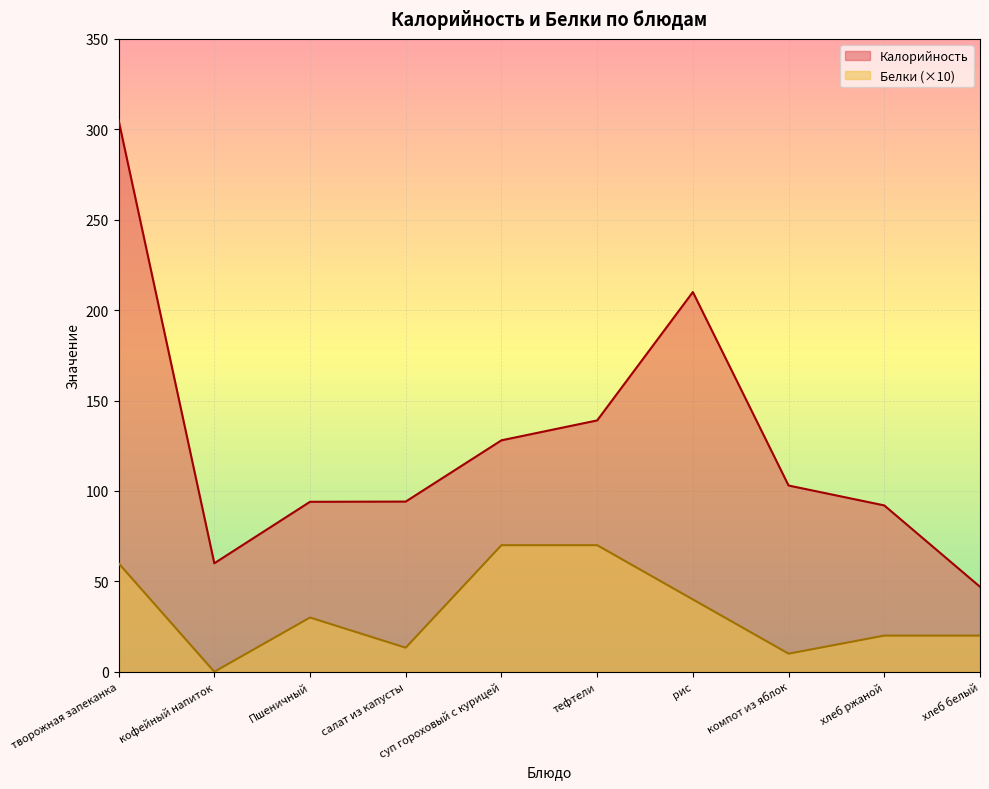

Rank the categories by Калорийность value from highest to lowest.

творожная запеканка, рис, тефтели, суп гороховый с курицей, компот из яблок, салат из капусты, Пшеничный, хлеб ржаной, кофейный напиток, хлеб белый